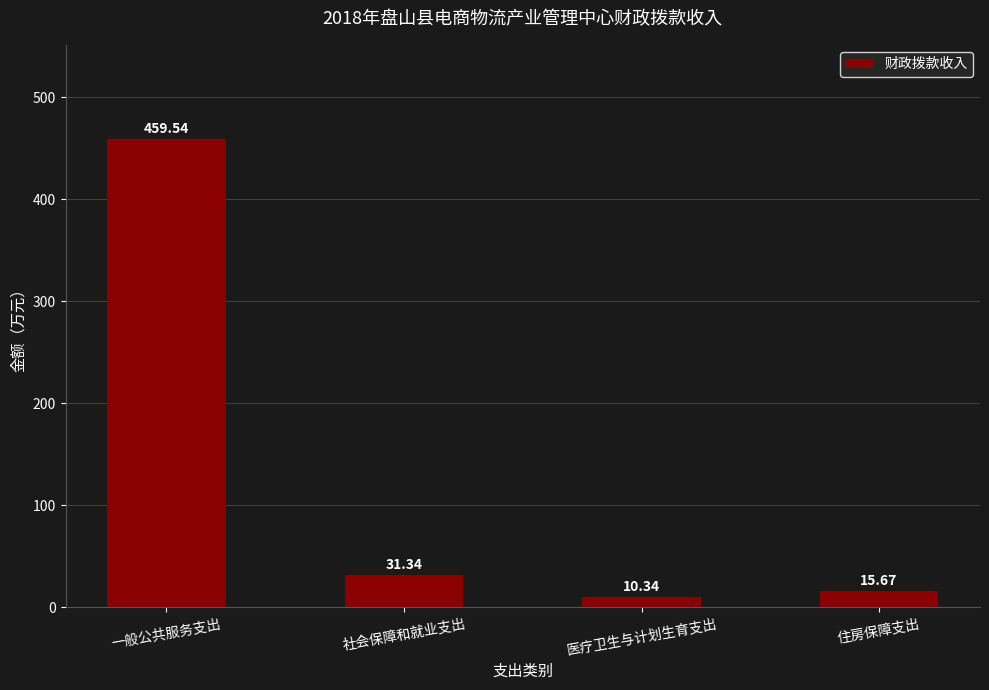

What is the average value?

129.2